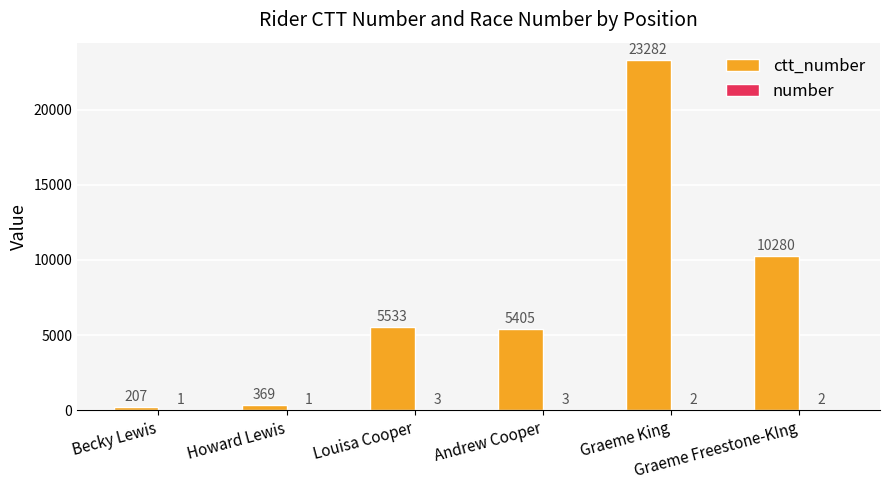

What is the maximum value shown in the chart?

23282